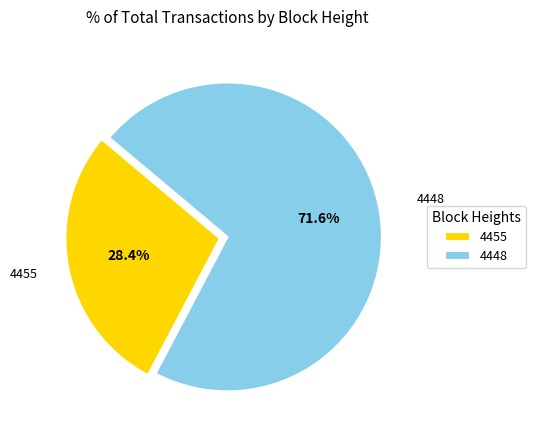

Does any single category account for the majority?

Yes